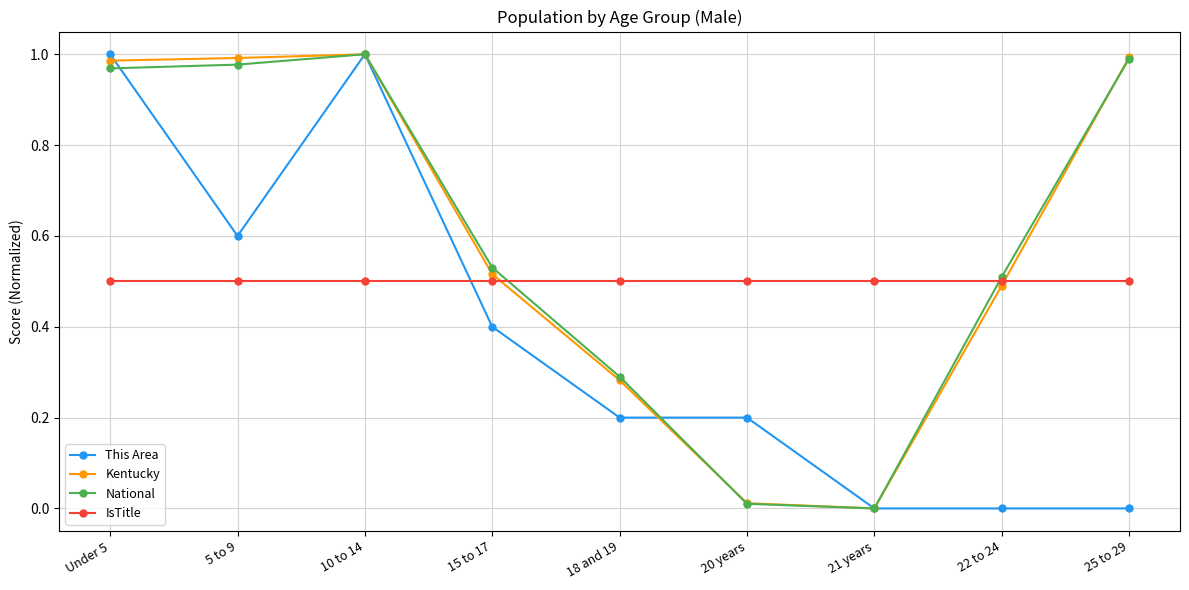

What is the sum of all IsTitle values?

4.5